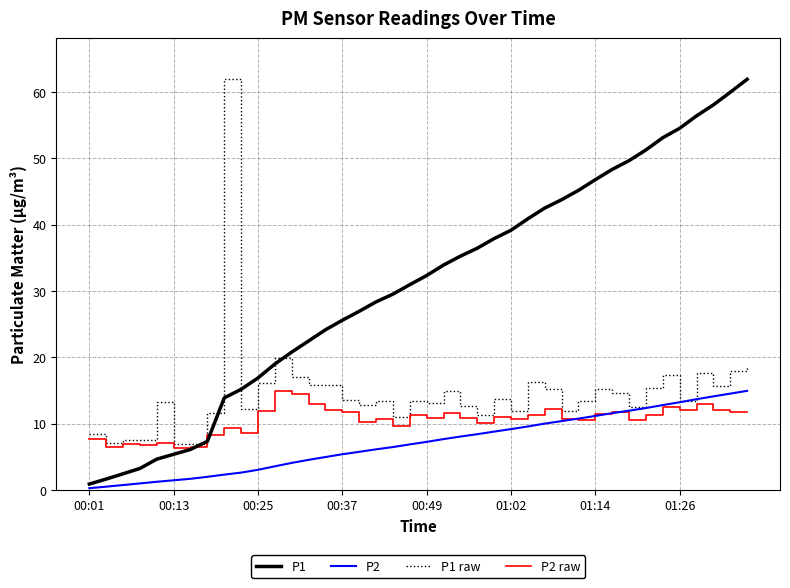

Which series has the largest total across all categories?

P1